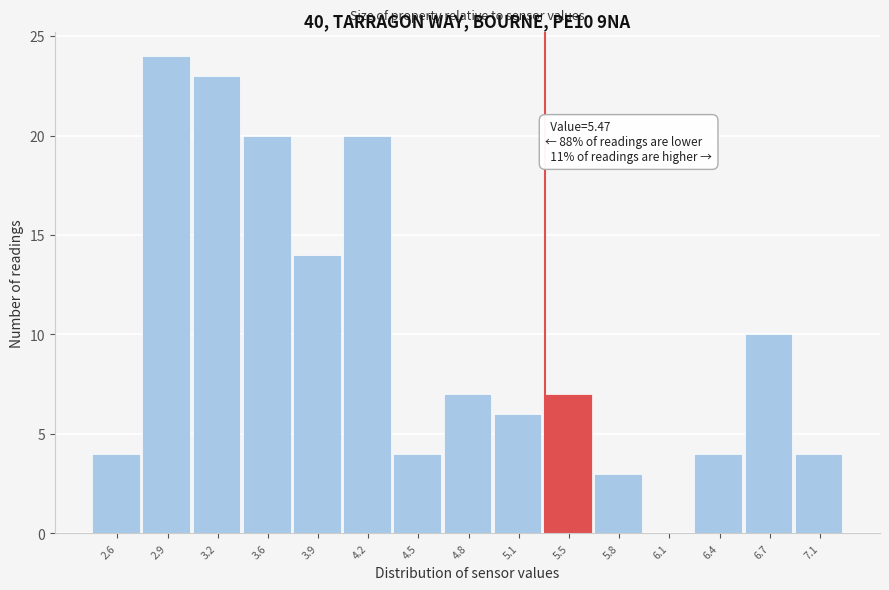

Reading left to right, what are all the values shown in this chart?

2.6=4	2.9=24	3.2=23	3.6=20	3.9=14	4.2=20	4.5=4	4.8=7	5.1=6	5.5=7	5.8=3	6.1=0	6.4=4	6.7=10	7.1=4